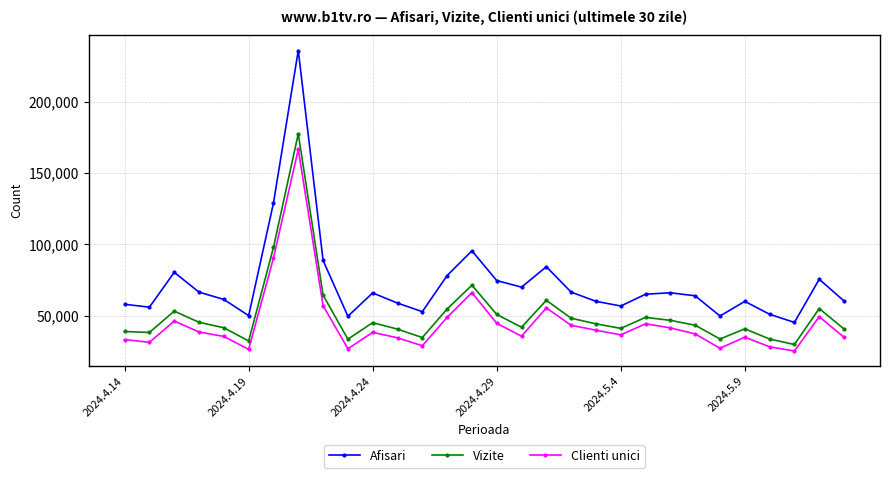

What is the minimum value for Vizite?

29804